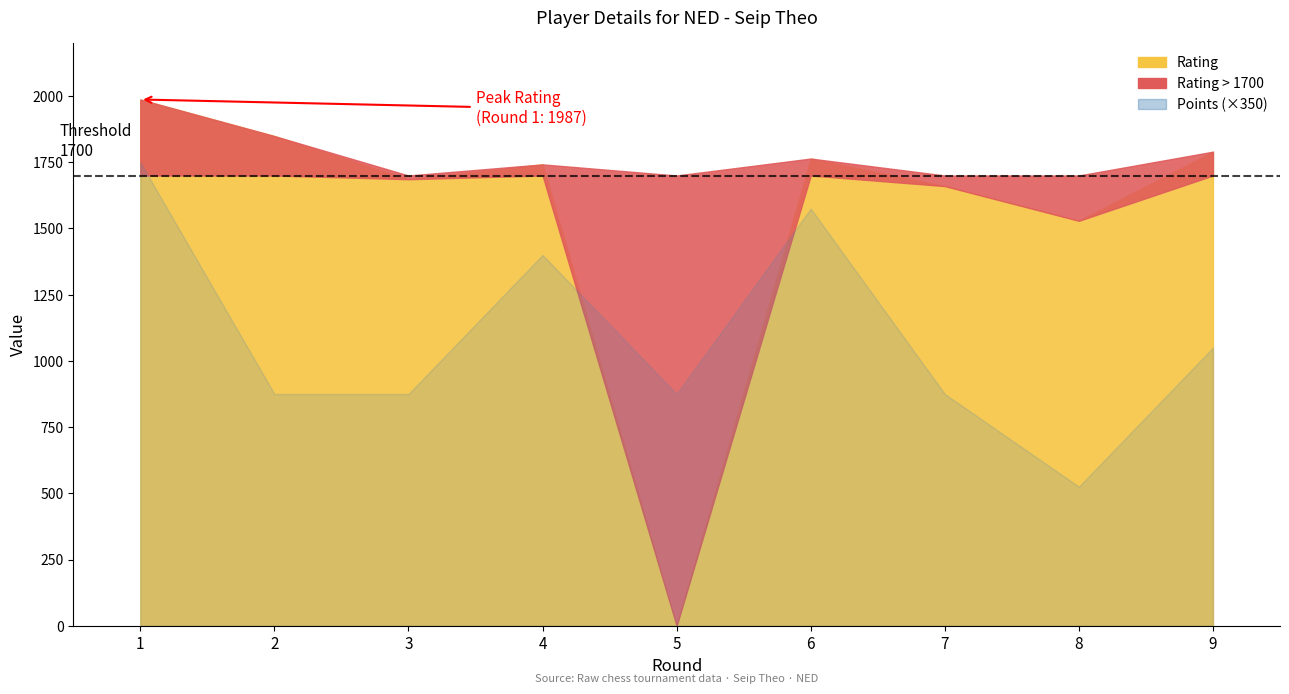

Reading right to left, what are all the values shown in this chart?

Rating: 9=1790.0	8=1529.0	7=1660.0	6=1764.0	5=0.0	4=1742.0	3=1686.0	2=1849.0	1=1987.0
Points: 9=3.0	8=1.5	7=2.5	6=4.5	5=2.5	4=4.0	3=2.5	2=2.5	1=5.0